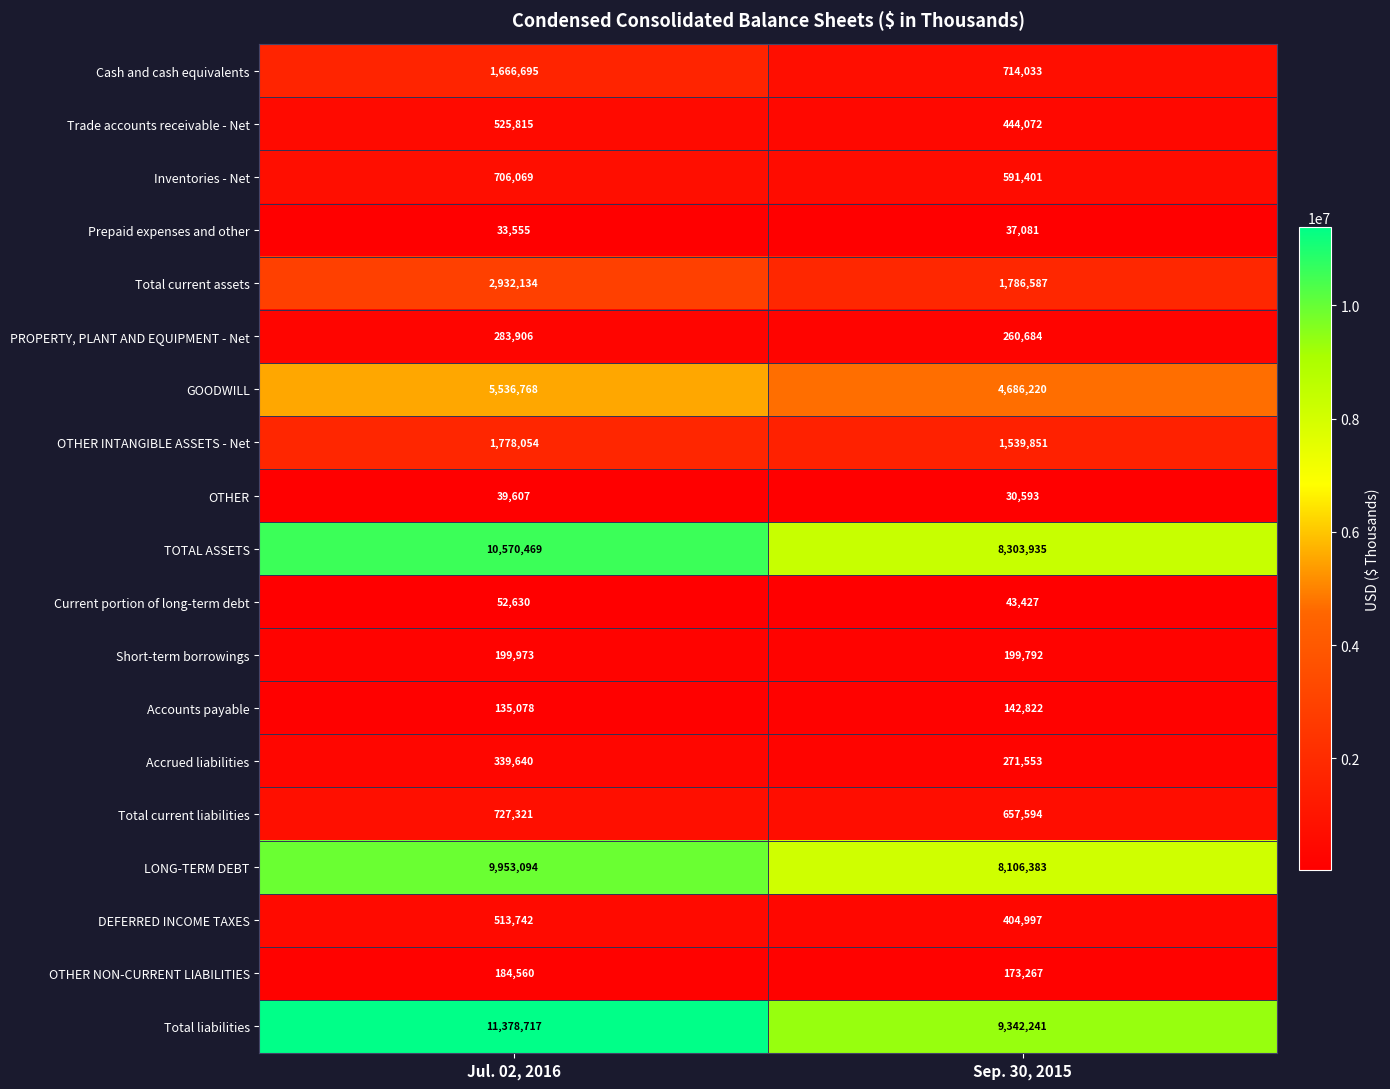

What is the minimum value shown in the chart?

30593